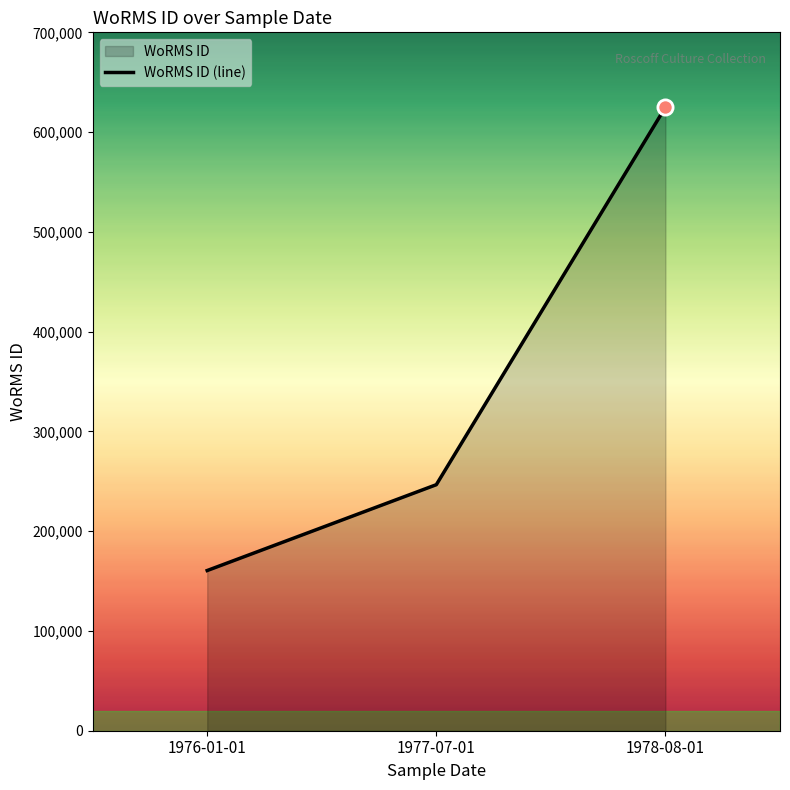

Between 1976-01-01 and 1978-08-01, which is larger?

1978-08-01